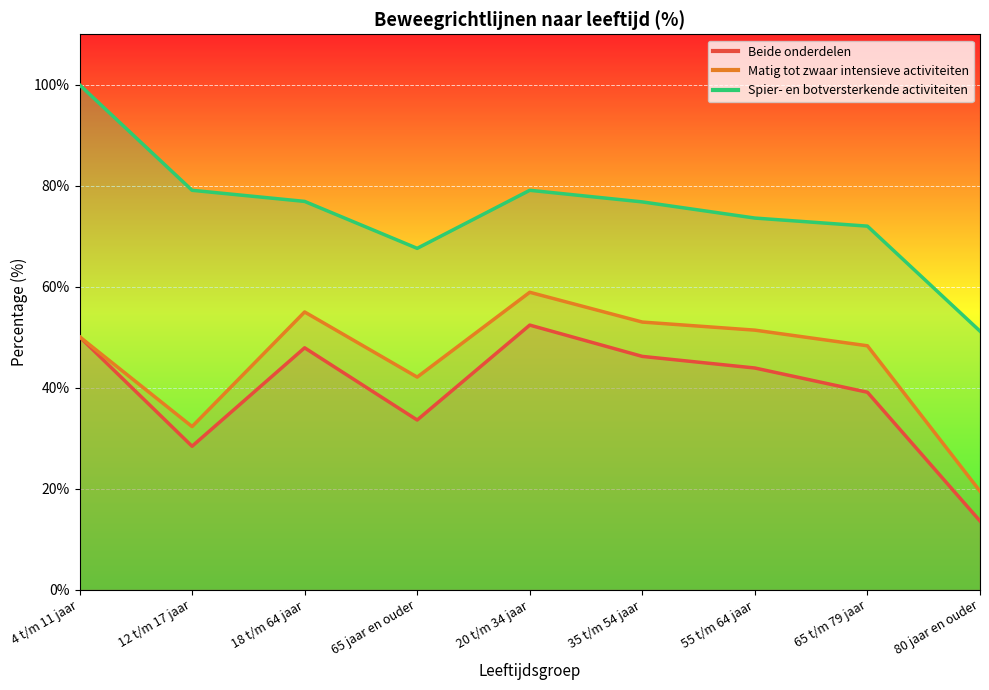

True or false: Spier- en botversterkende activiteiten and Beide onderdelen intersect in this chart.

False